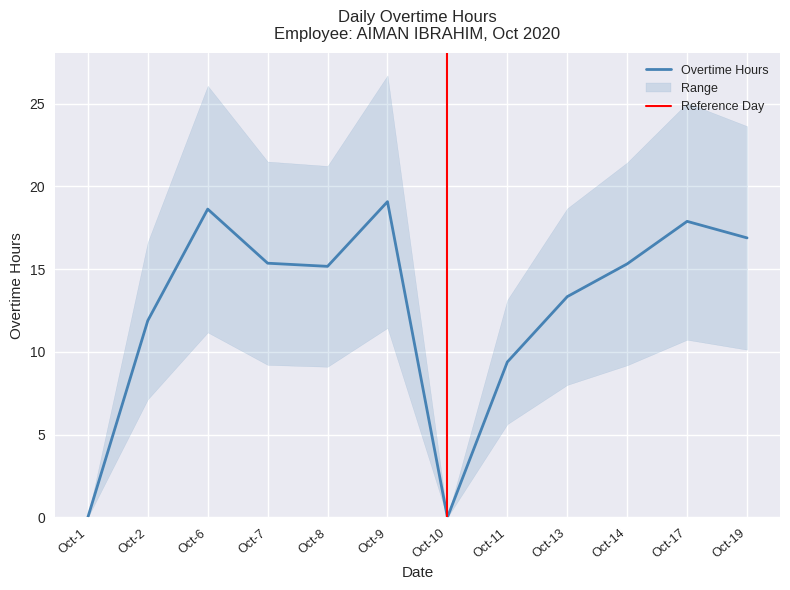

The value of Overtime Hours at Oct-10 is 0.0. True or false?

True